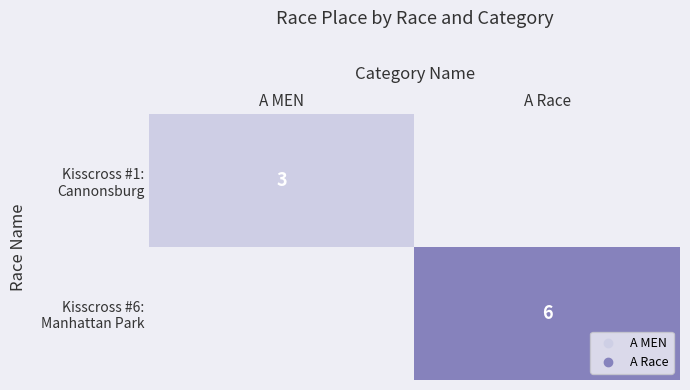

What is the smallest value displayed?

3.0